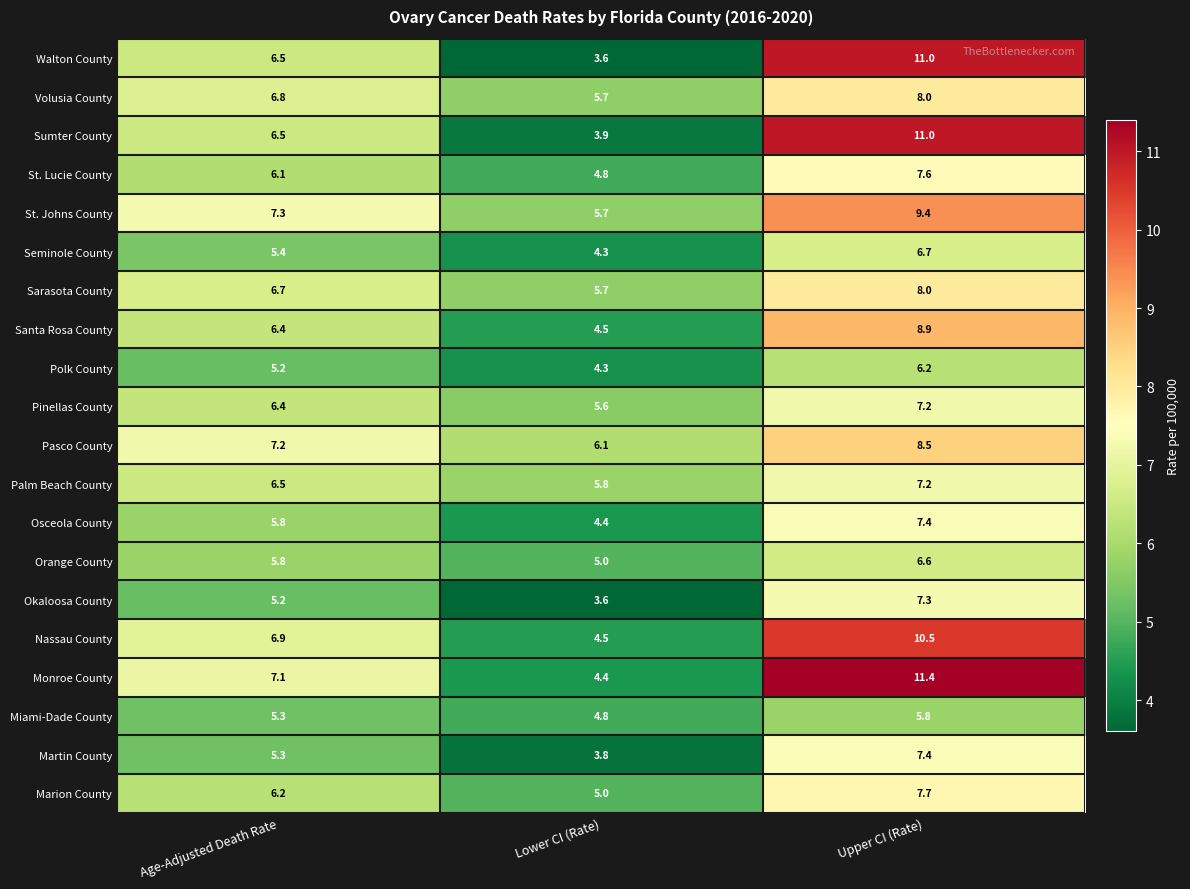

What is the sum of all Martin County values?

16.5